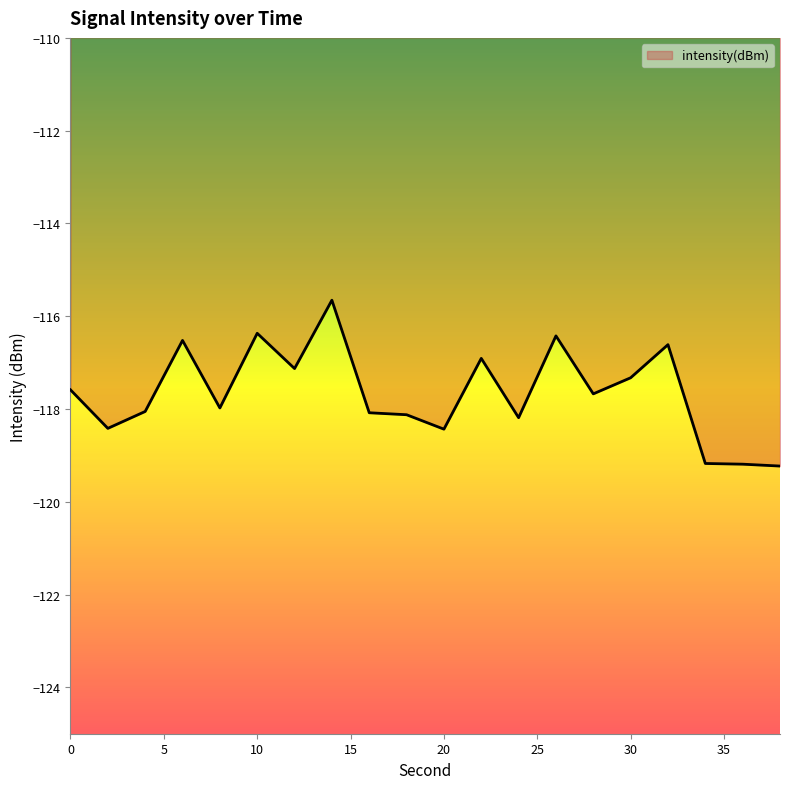

What is the greatest value displayed?

-115.7